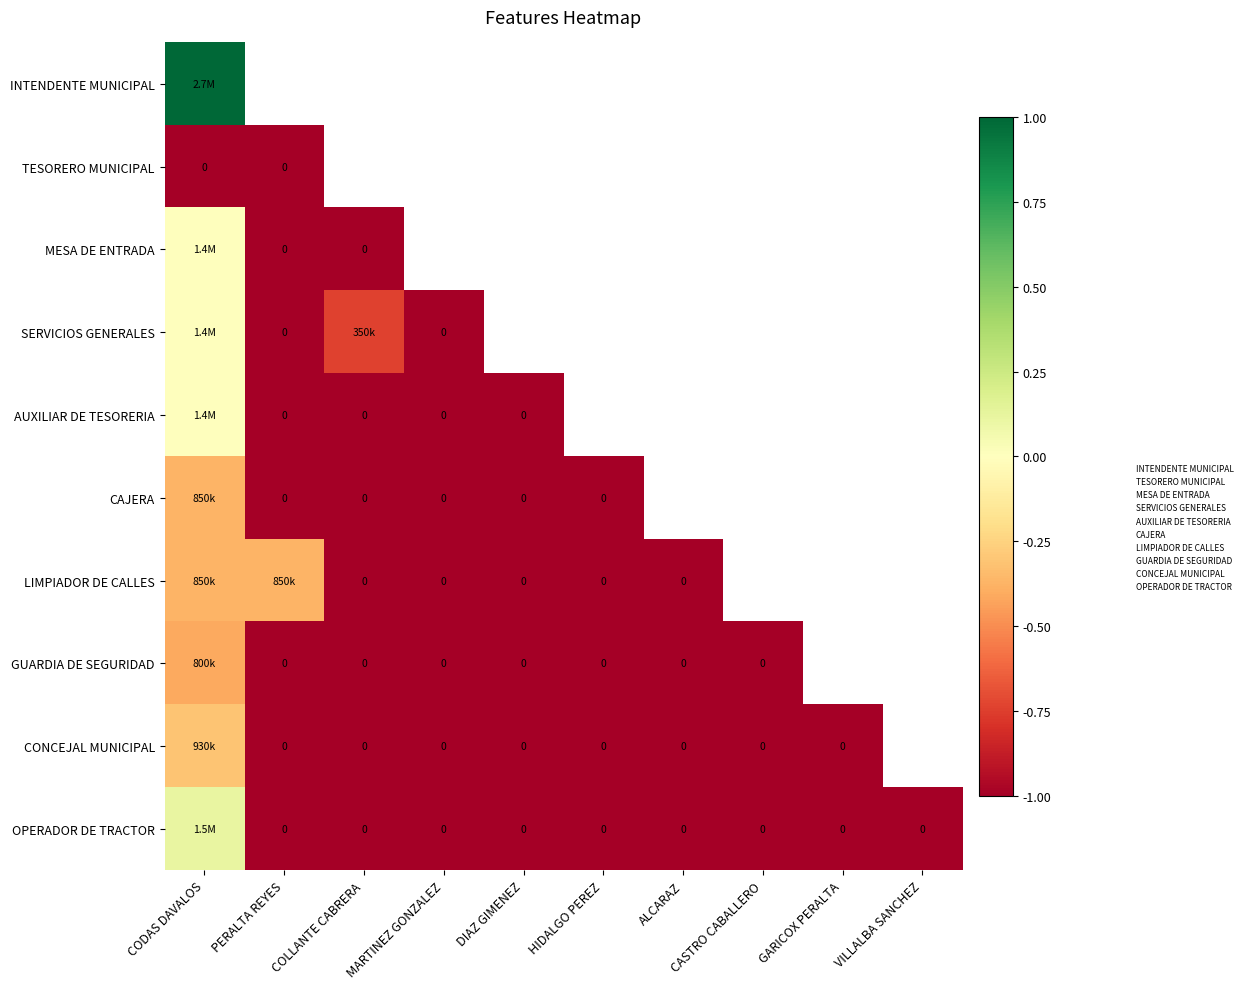

What is the approximate value of MESA DE ENTRADA at COLLANTE CABRERA?

-1.0